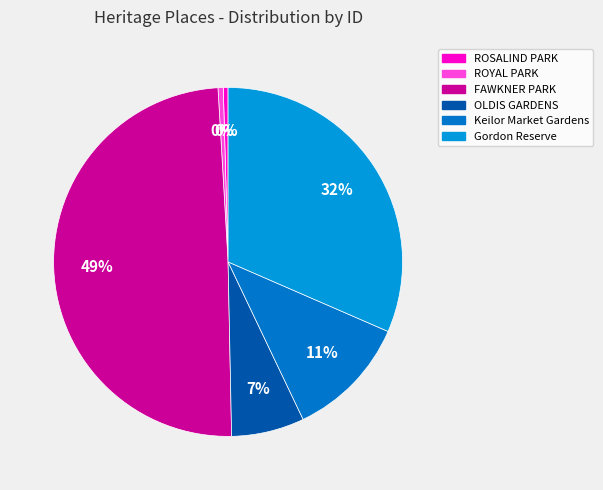

How many segments does this pie chart have?

6